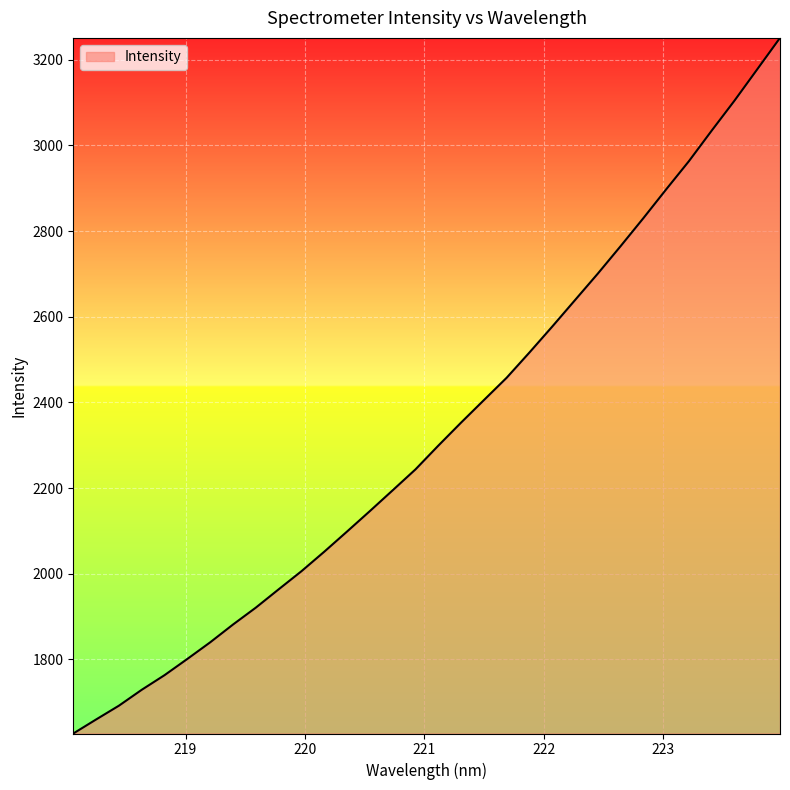

What is the maximum value shown in the chart?

3250.8